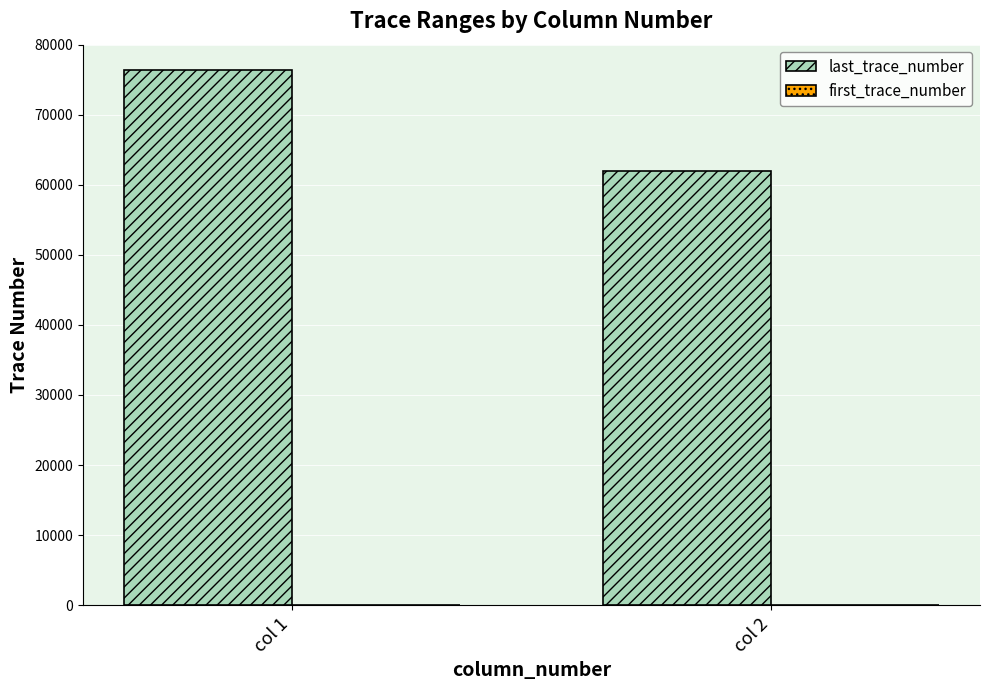

What is the average value of the last_trace_number series?

69158